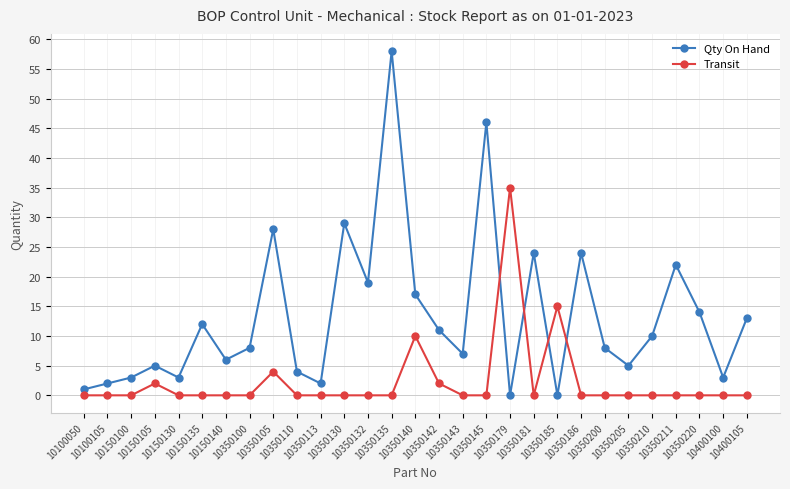

Where is Qty On Hand nearest to the value 29?

10350130